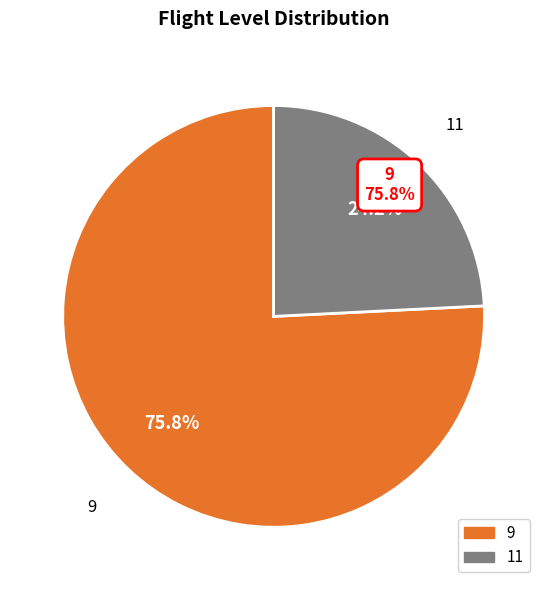

What is the ratio of the value at 9 to the value at 11?

3.1